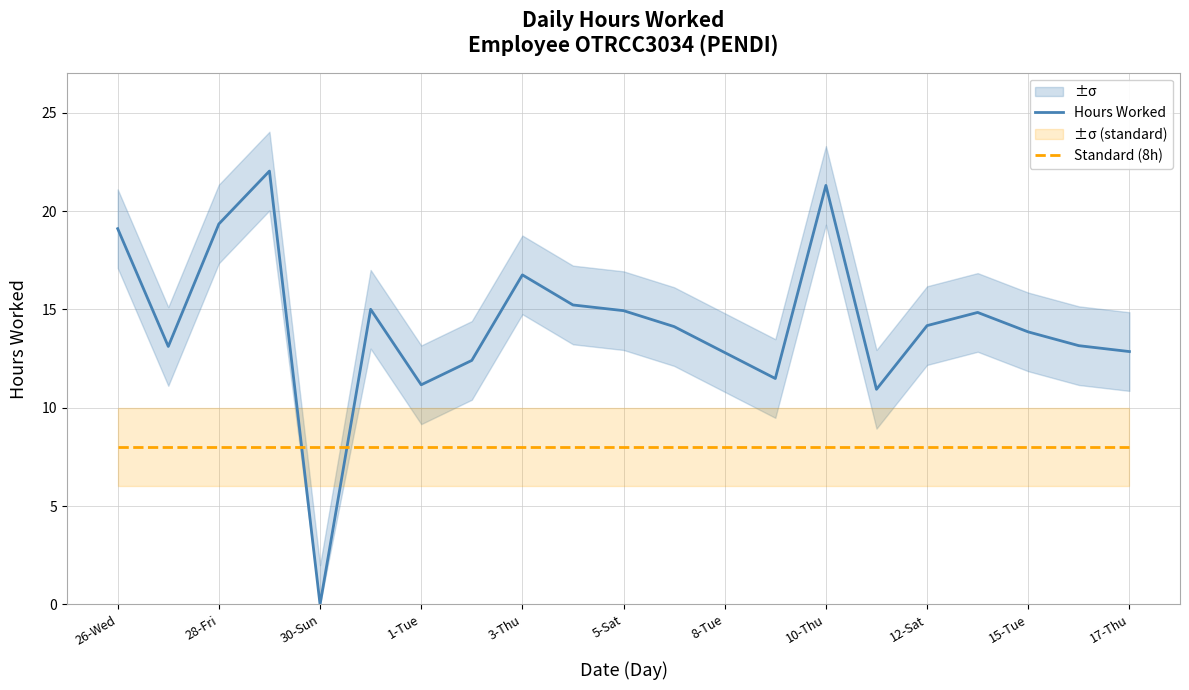

Which category has the lowest value in the Hours Worked series?

30-Sun